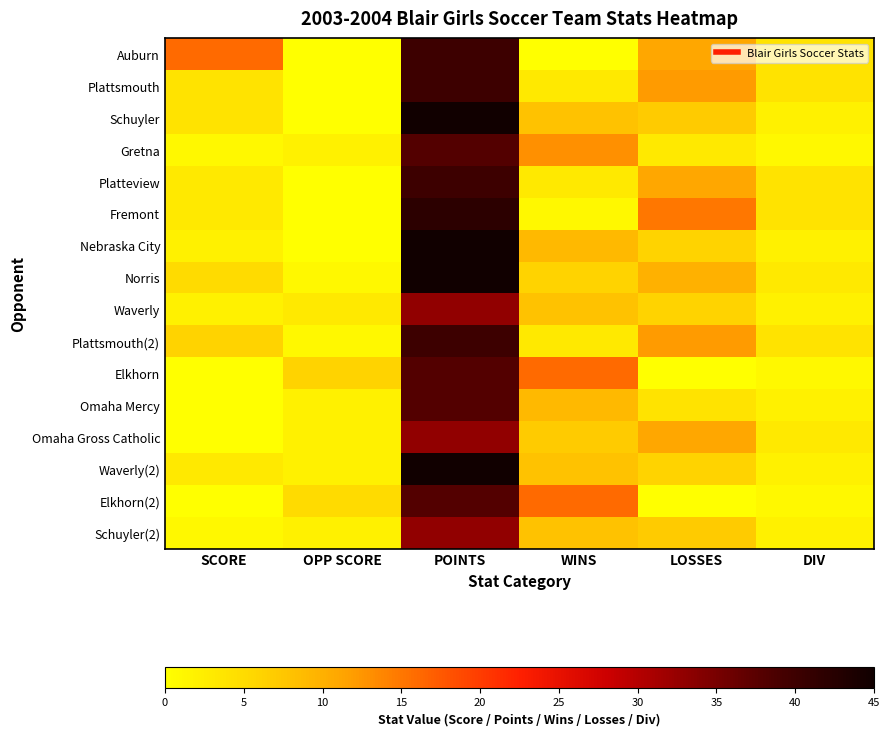

Reading right to left, extract all data points from this chart.

Auburn: DIV=4	LOSSES=11	WINS=0	POINTS=40	OPP SCORE=0	SCORE=16
Plattsmouth: DIV=4	LOSSES=12	WINS=3	POINTS=40	OPP SCORE=0	SCORE=4
Schuyler: DIV=2	LOSSES=7	WINS=8	POINTS=45	OPP SCORE=0	SCORE=4
Gretna: DIV=1	LOSSES=3	WINS=13	POINTS=38	OPP SCORE=2	SCORE=1
Platteview: DIV=4	LOSSES=11	WINS=3	POINTS=40	OPP SCORE=0	SCORE=3
Fremont: DIV=4	LOSSES=15	WINS=1	POINTS=42	OPP SCORE=0	SCORE=3
Nebraska City: DIV=2	LOSSES=6	WINS=9	POINTS=45	OPP SCORE=0	SCORE=2
Norris: DIV=3	LOSSES=10	WINS=6	POINTS=45	OPP SCORE=1	SCORE=5
Waverly: DIV=2	LOSSES=6	WINS=8	POINTS=33	OPP SCORE=3	SCORE=2
Plattsmouth(2): DIV=4	LOSSES=12	WINS=3	POINTS=40	OPP SCORE=1	SCORE=6
Elkhorn: DIV=1	LOSSES=0	WINS=16	POINTS=38	OPP SCORE=6	SCORE=0
Omaha Mercy: DIV=2	LOSSES=4	WINS=9	POINTS=38	OPP SCORE=2	SCORE=0
Omaha Gross Catholic: DIV=3	LOSSES=11	WINS=7	POINTS=33	OPP SCORE=2	SCORE=0
Waverly(2): DIV=2	LOSSES=6	WINS=8	POINTS=45	OPP SCORE=2	SCORE=3
Elkhorn(2): DIV=1	LOSSES=0	WINS=16	POINTS=38	OPP SCORE=5	SCORE=0
Schuyler(2): DIV=2	LOSSES=7	WINS=8	POINTS=33	OPP SCORE=2	SCORE=1